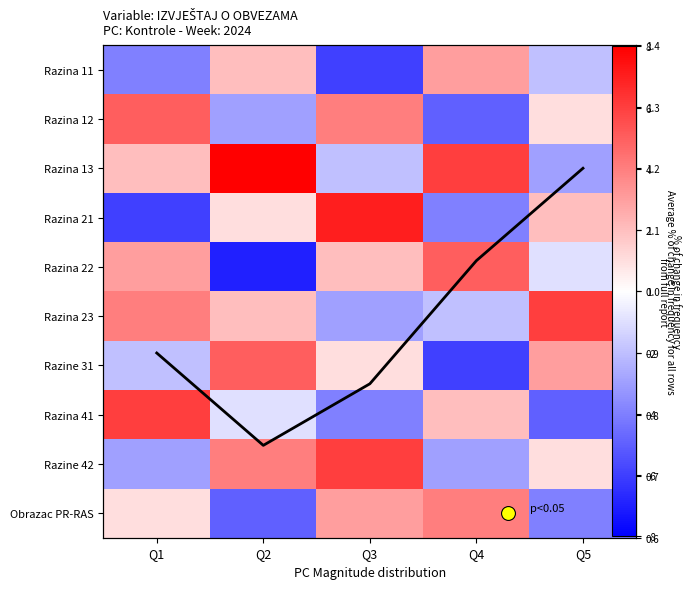

What value does the Razina 13 series have at Q3?

-2.0